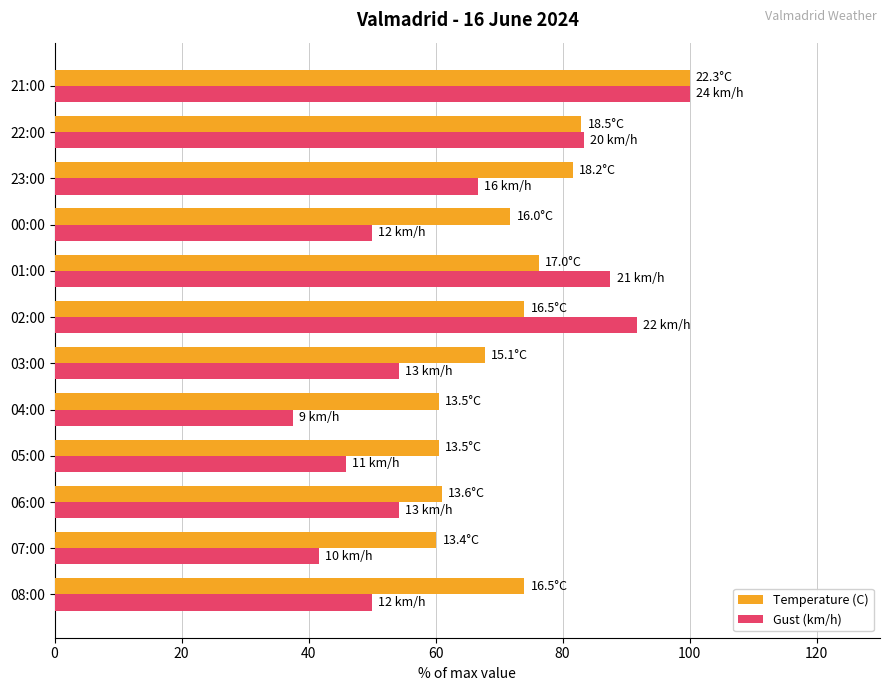

Rank the series at 08:00 from highest to lowest value.

Temperature (C), Gust (km/h)